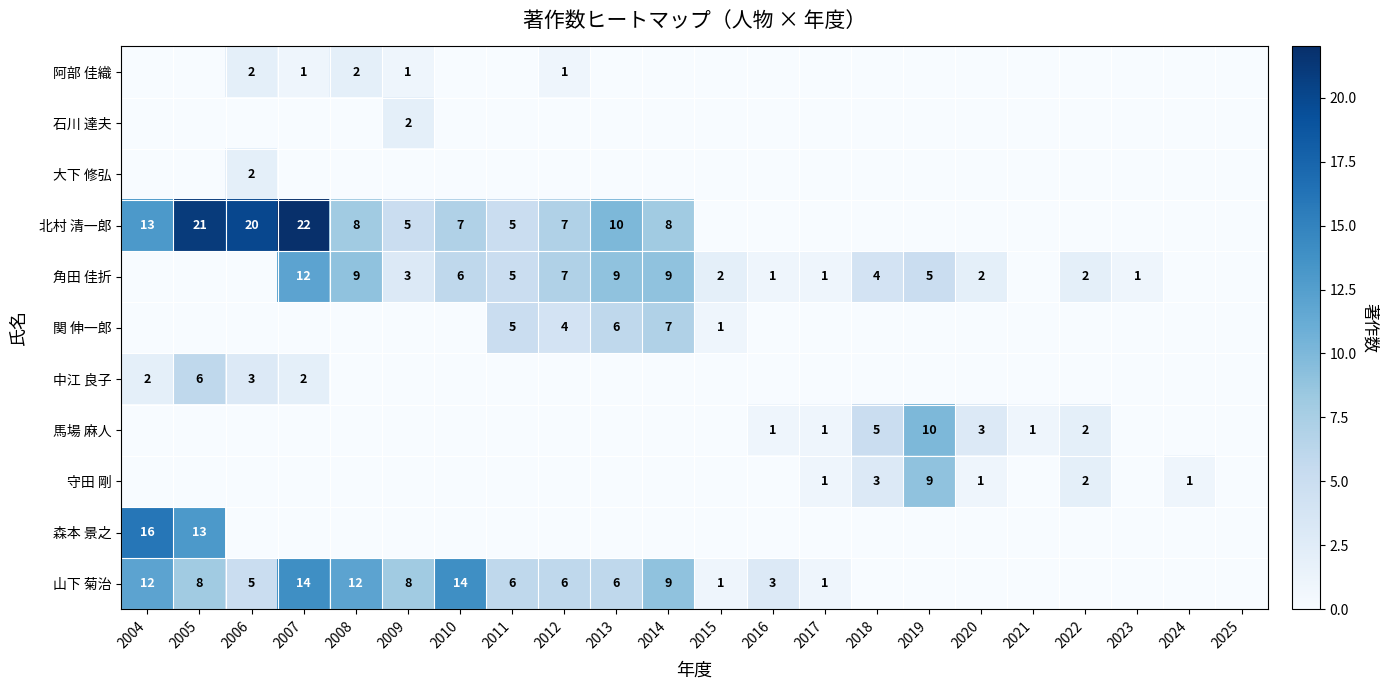

Is it true that 関 伸一郎 equals 10 at 2013?

False